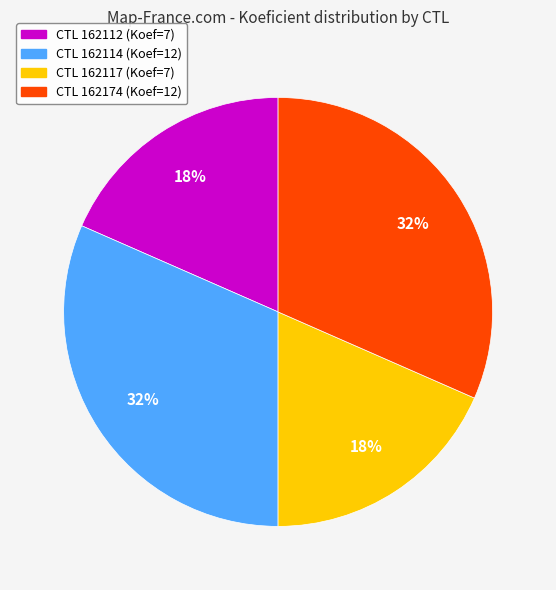

To the nearest percent, what is the average slice percentage?

25%